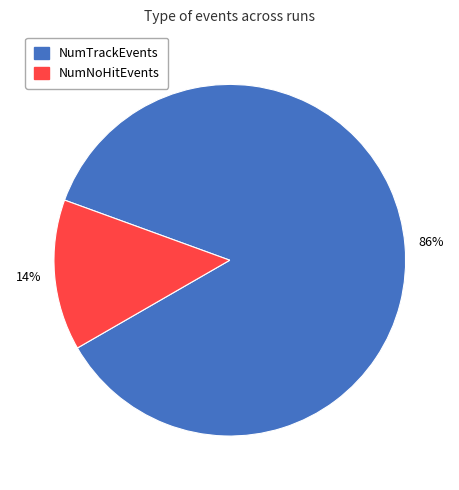

Does any single category account for the majority?

Yes